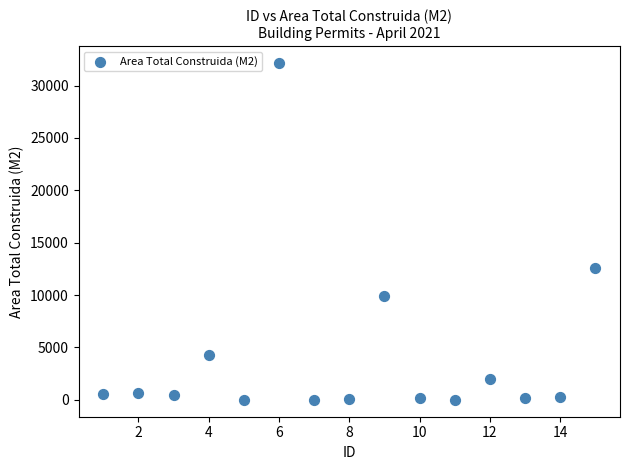

What is the range of Y values (max minus min)?

32163.2